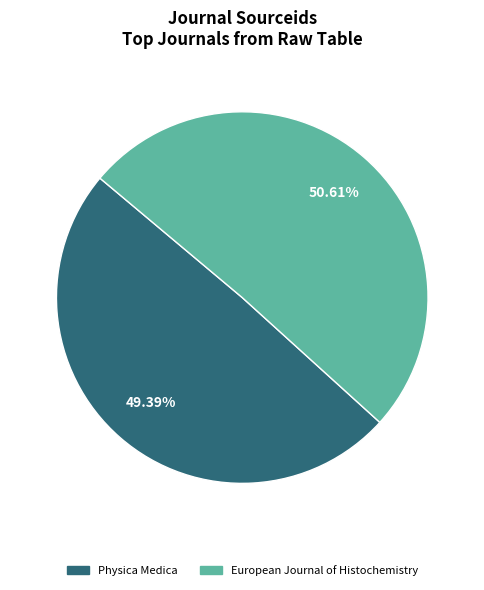

What is the majority slice?

European Journal of Histochemistry